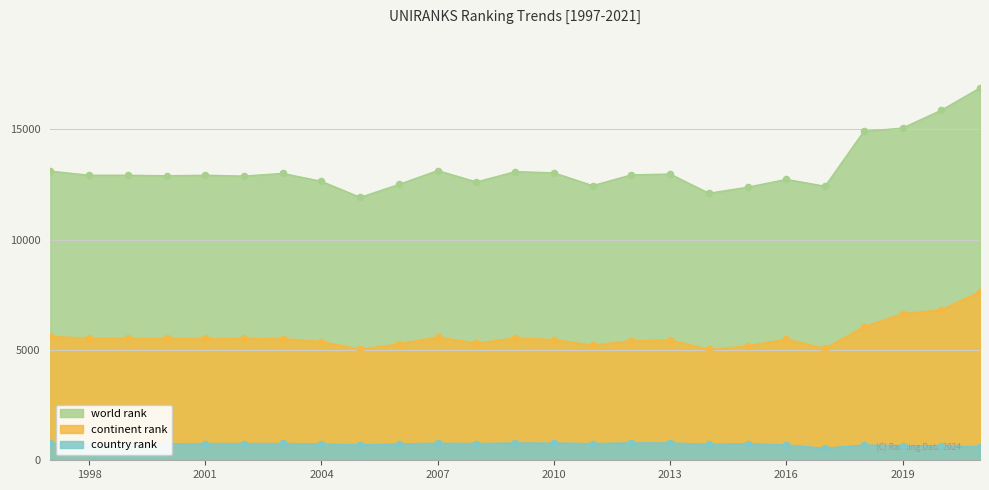

At which category is the sum across all series the highest?

2021